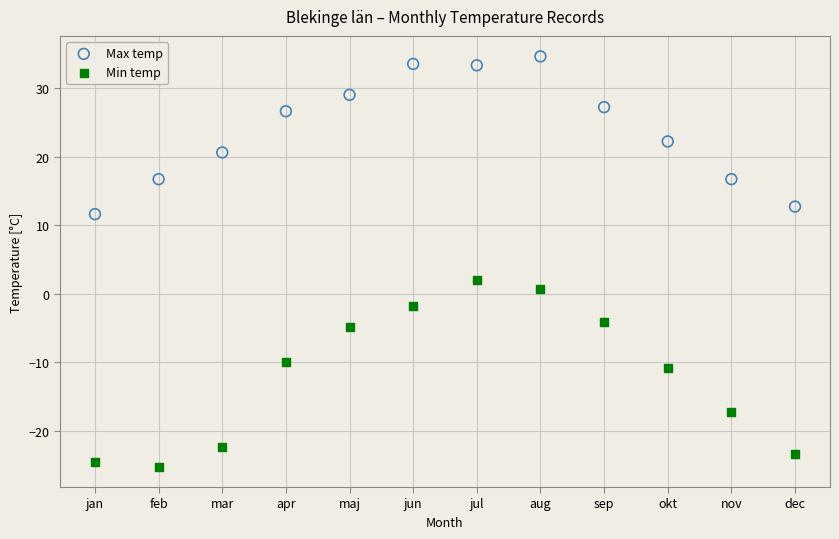

Which series has the largest Y range (max minus min)?

Min temp